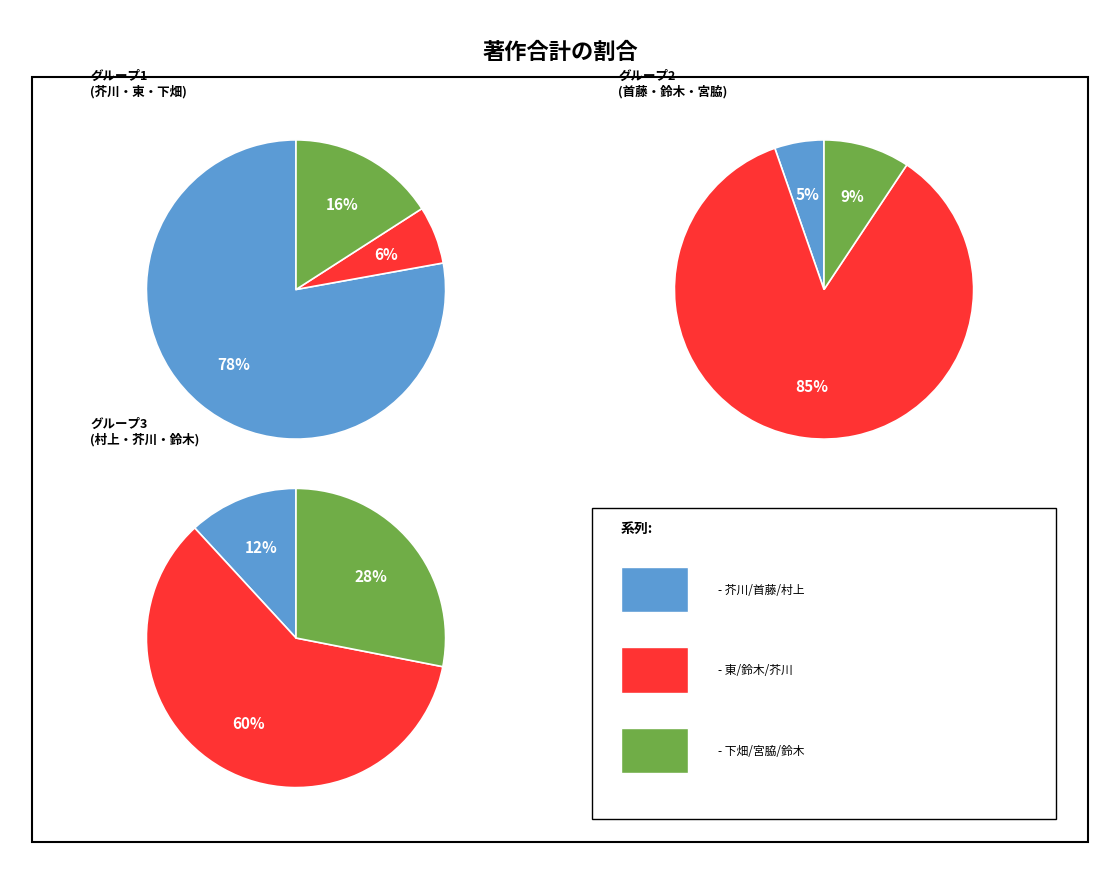

Between 東 桃代 and 鈴木 浩司, which is larger?

鈴木 浩司